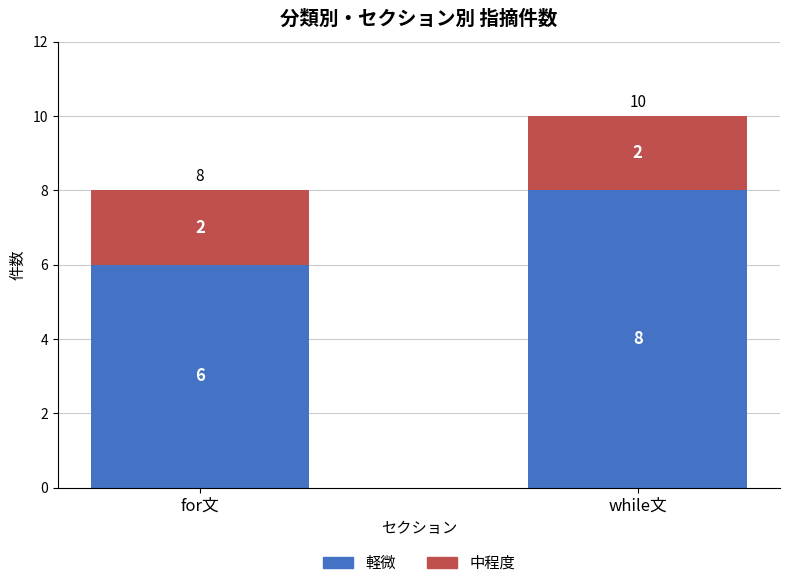

What is the sum of all 軽微 values?

14